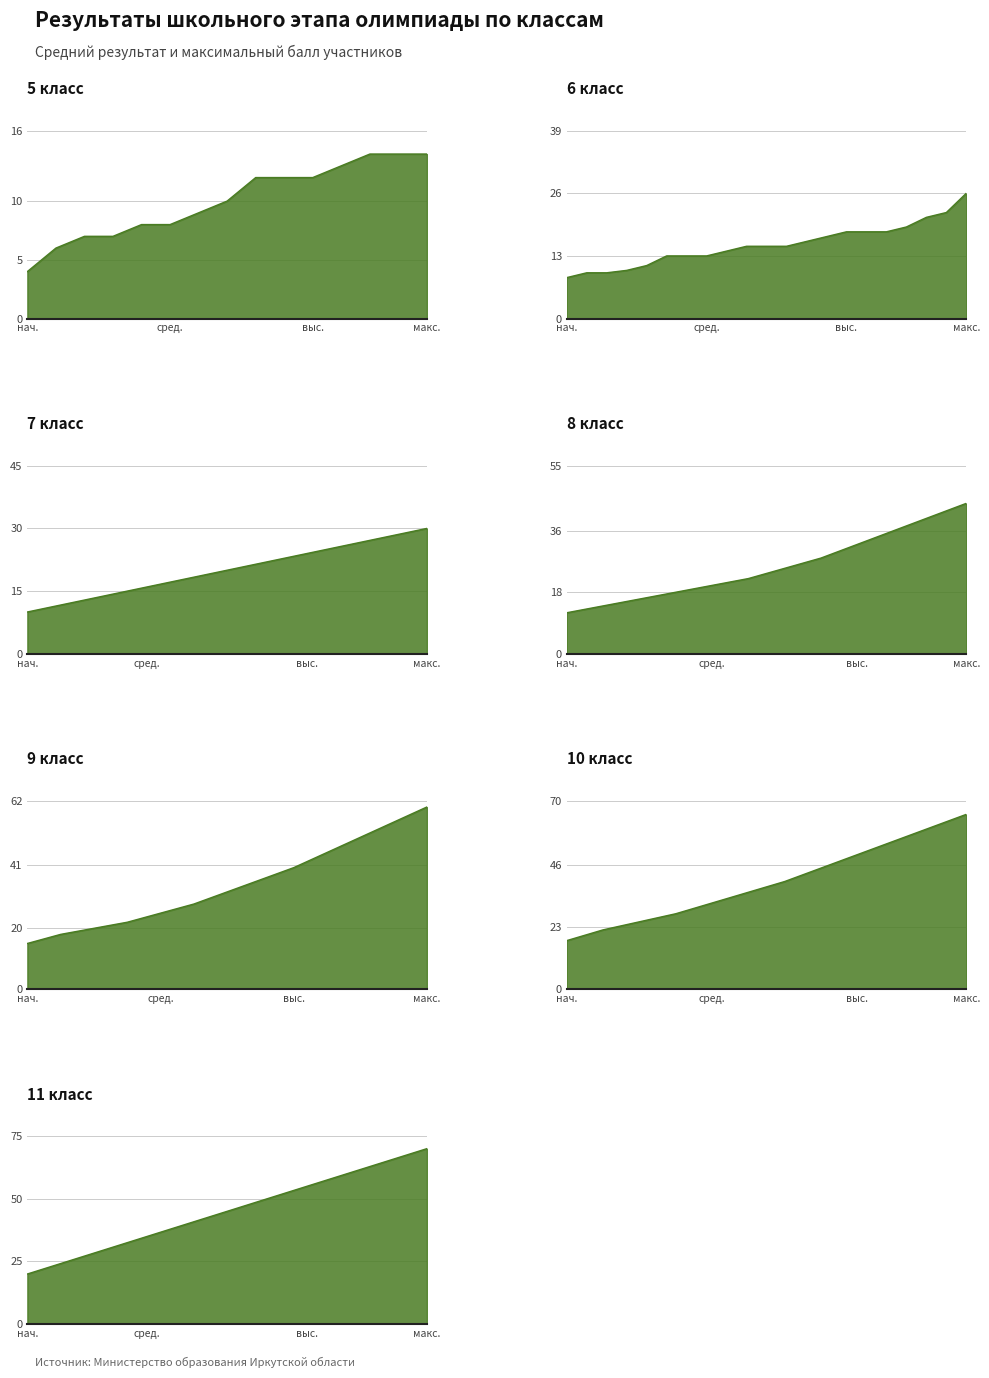

How many values in the Средний балл series exceed 21?

3